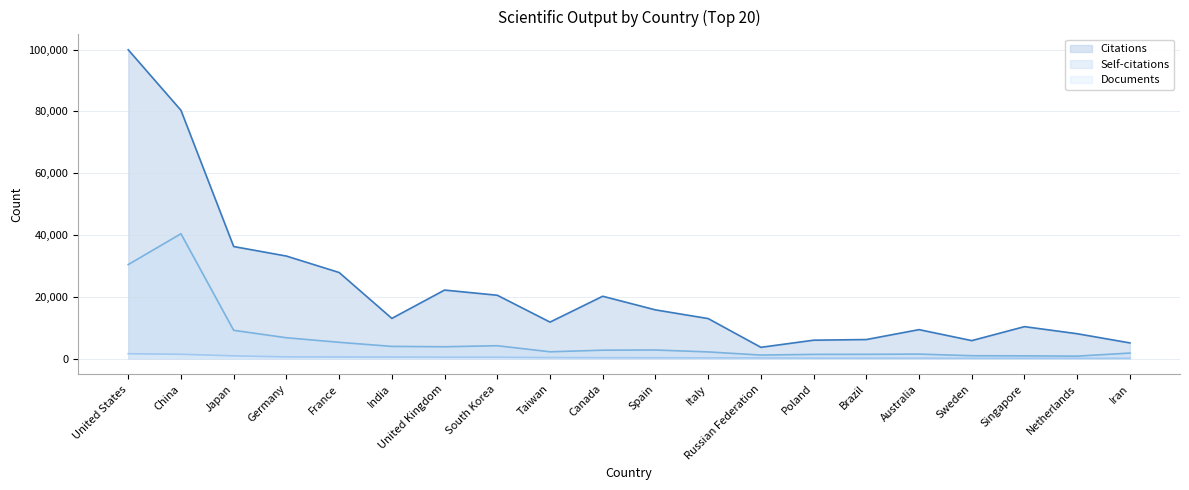

At how many categories does at least one series exceed 13283?

9